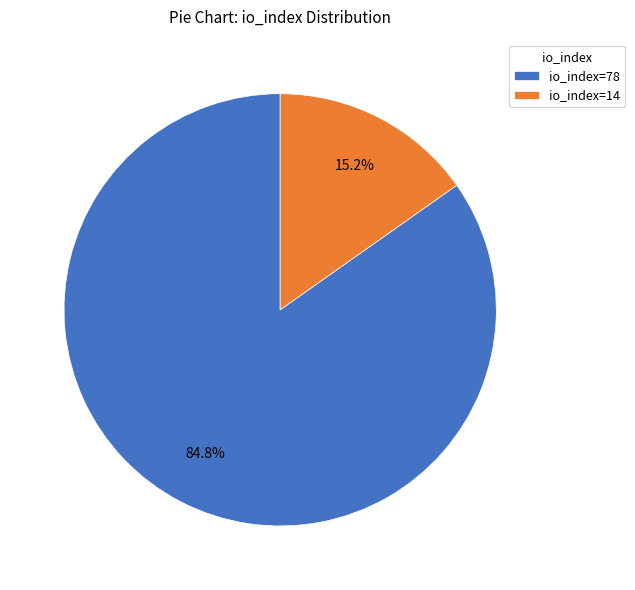

Which slice is the largest?

io_index=78